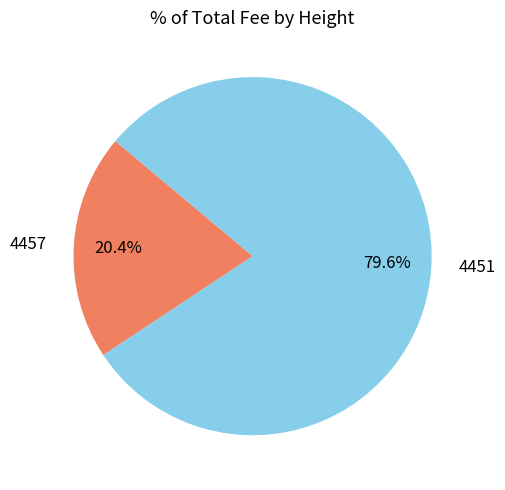

What percentage is the 4457 slice, to the nearest percent?

20%